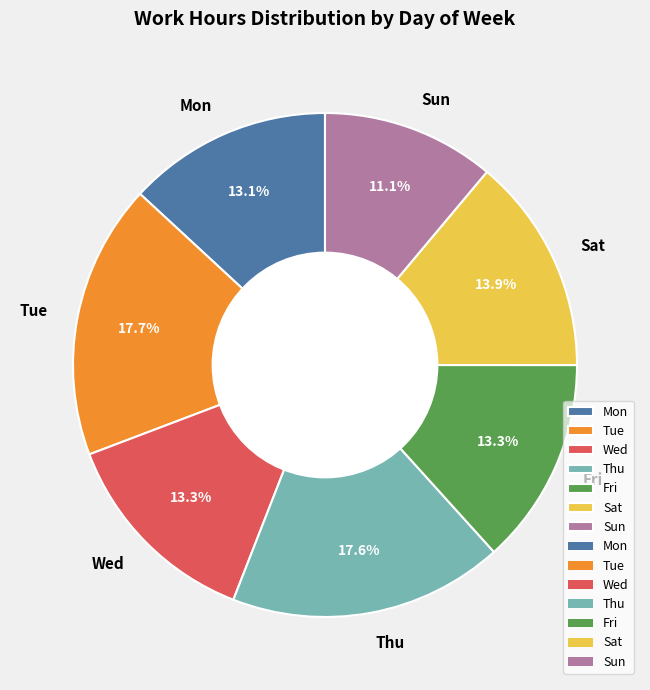

To the nearest percent, what percentage of the pie is Tue?

18%